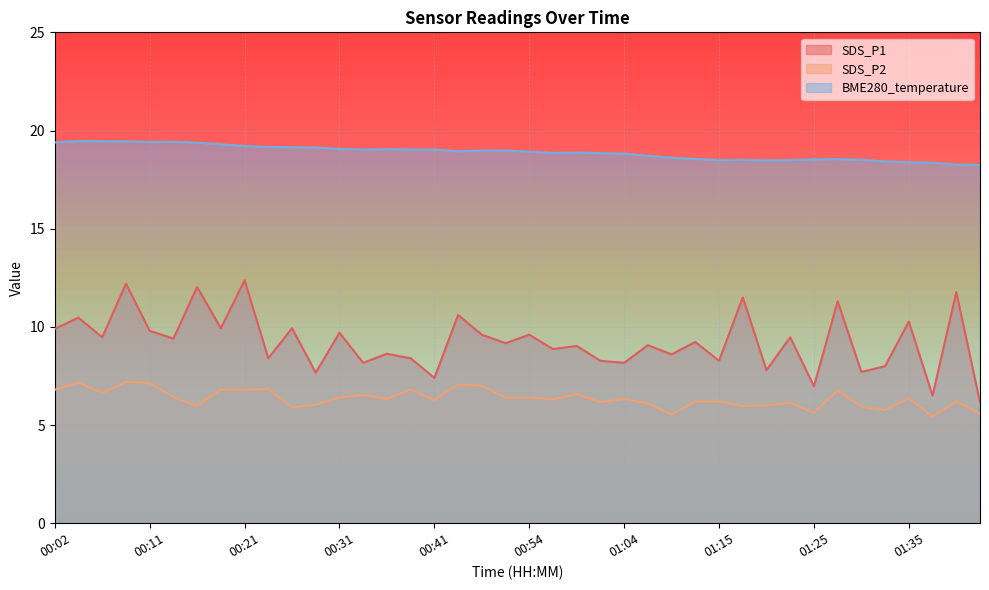

What is the sum of all SDS_P2 values?

254.1